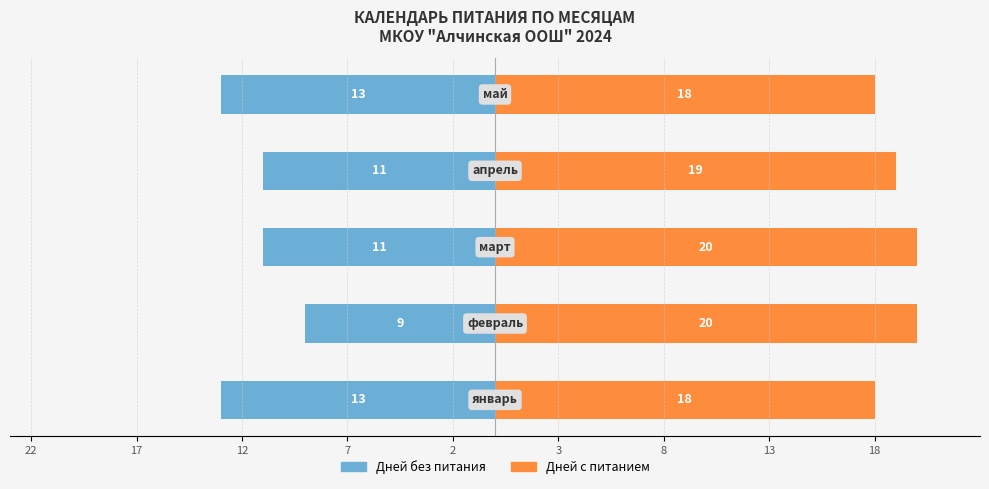

What are all the series names shown in the legend?

Дней без питания, Дней с питанием